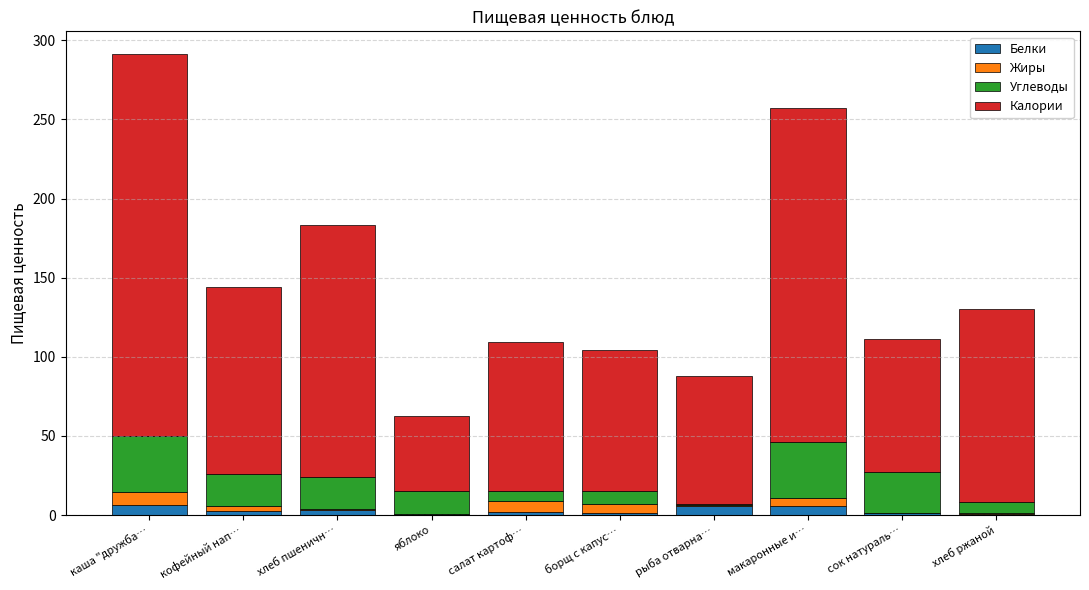

At which category is the sum across all series the highest?

каша "дружба…